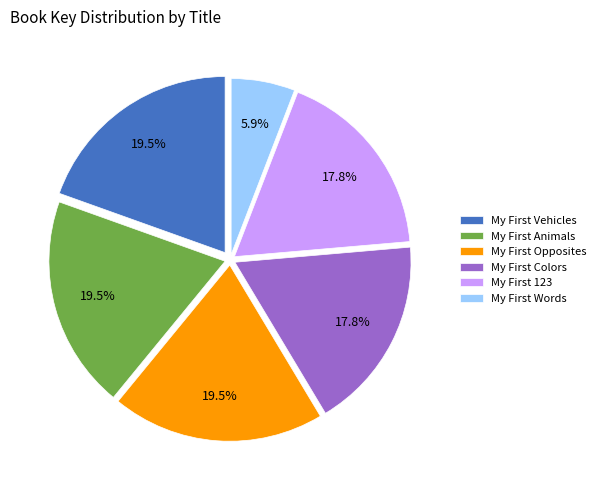

How many segments does this pie chart have?

6